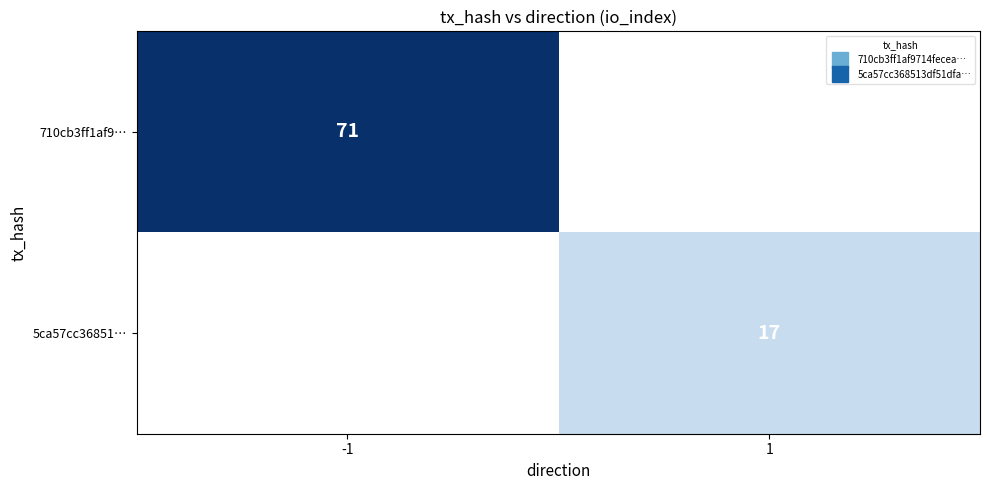

How many positive values does the 5ca57cc36851… series have?

1